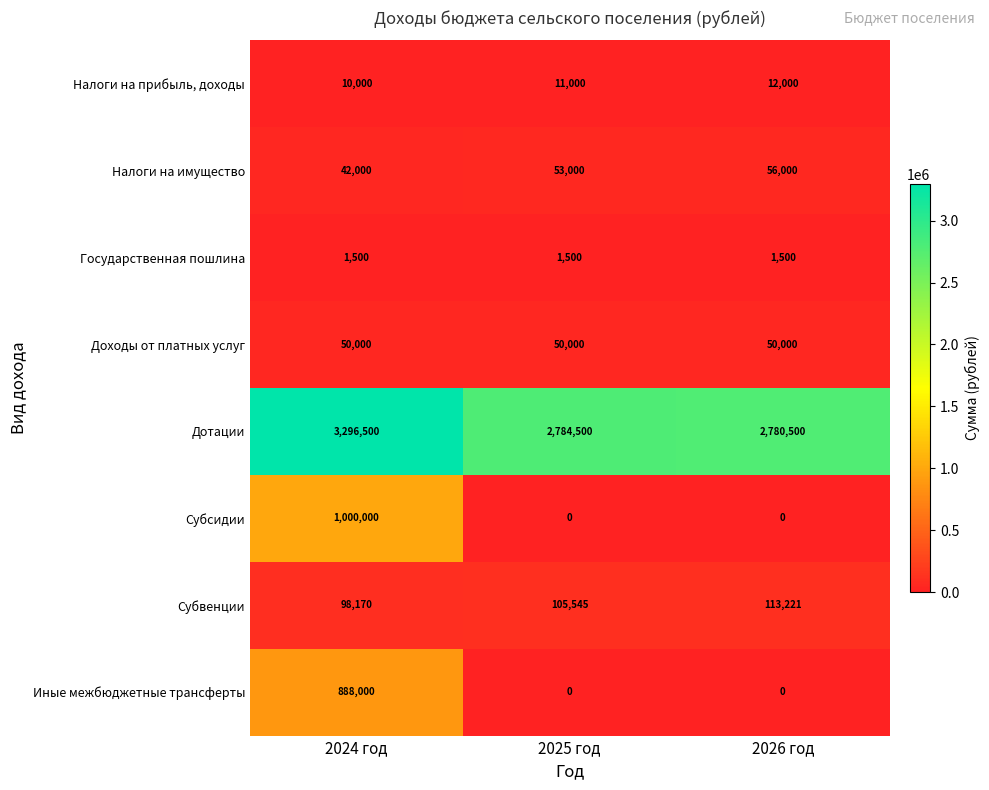

At which label does Дотации first exceed 2784500?

2024 год